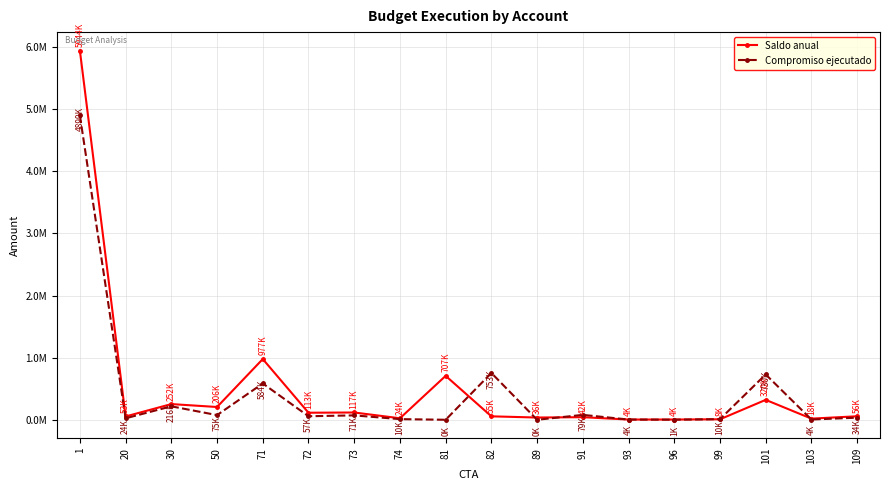

Between which two adjacent categories do Compromiso ejecutado and Saldo anual first intersect?

81 and 82